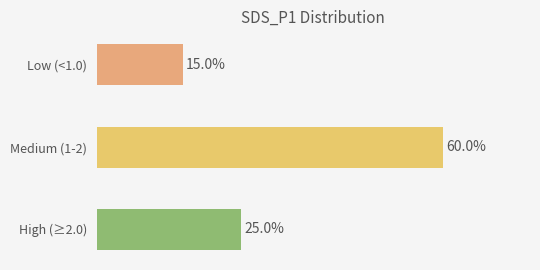

Between Low (<1.0) and High (≥2.0), which is larger?

High (≥2.0)